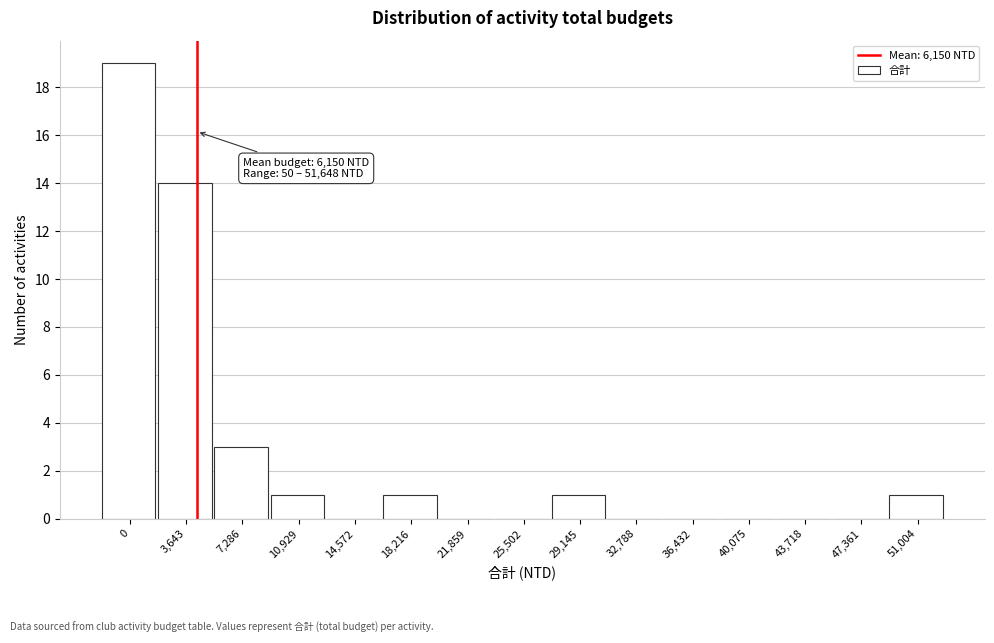

Reading left to right, list all the values displayed in this chart.

0=19	3,643=14	7,286=3	10,929=1	14,572=0	18,216=1	21,859=0	25,502=0	29,145=1	32,788=0	36,432=0	40,075=0	43,718=0	47,361=0	51,004=1